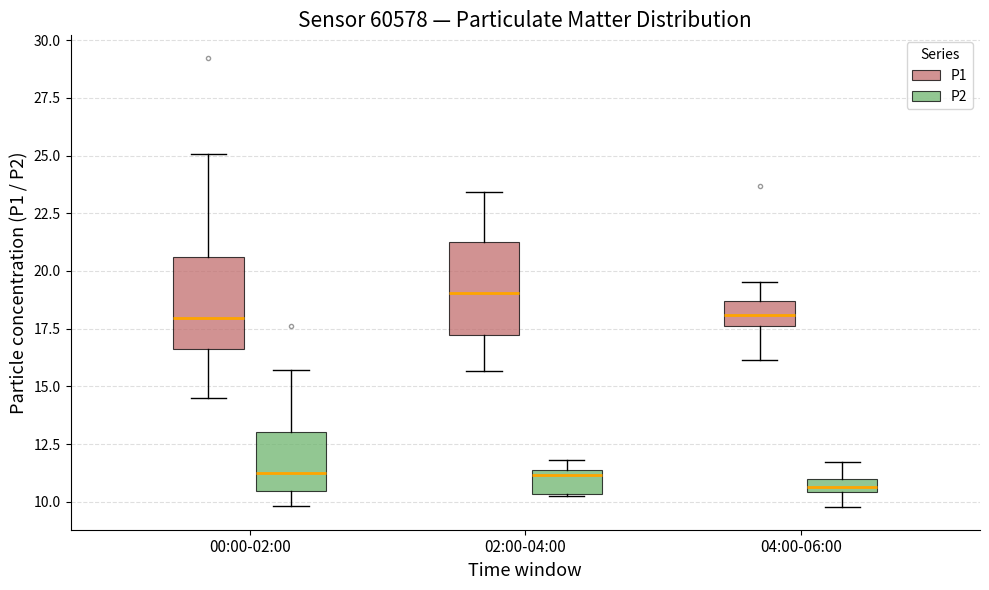

Where is the lower edge of the box for 00:00-02:00 (P2) on the y-axis? The values are not printed on the chart, so give them approximately, as read against the axis.

10.5